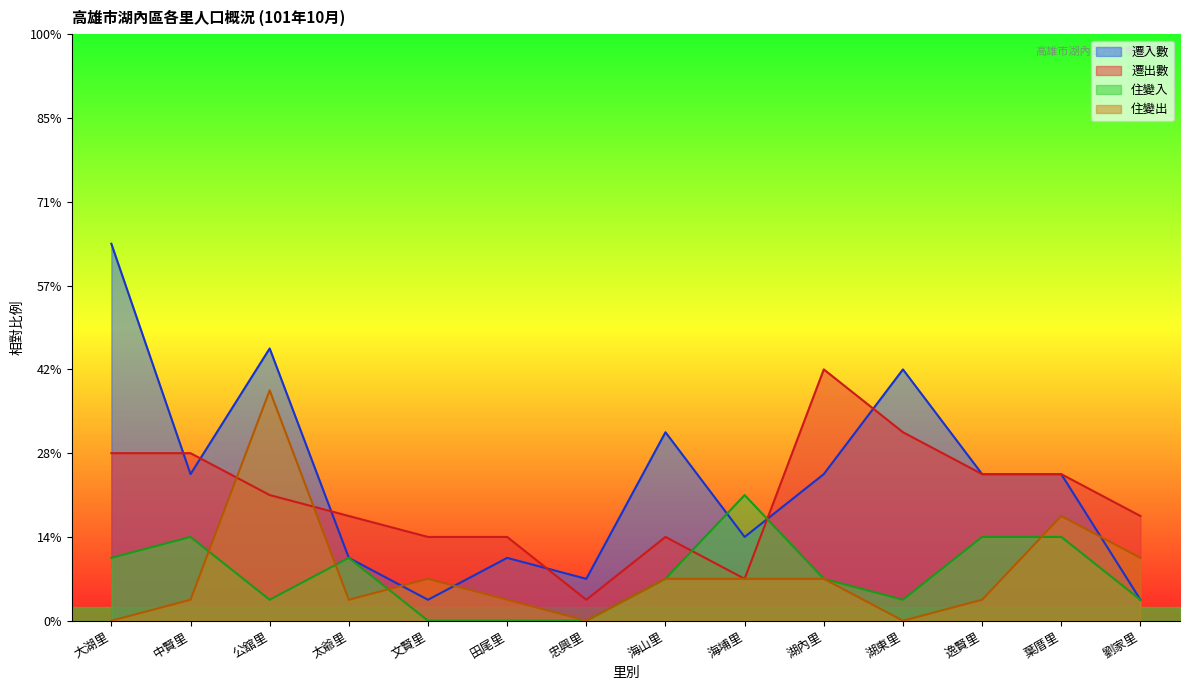

Between which two adjacent categories do 住變出 and 遷入數 first intersect?

太爺里 and 文賢里